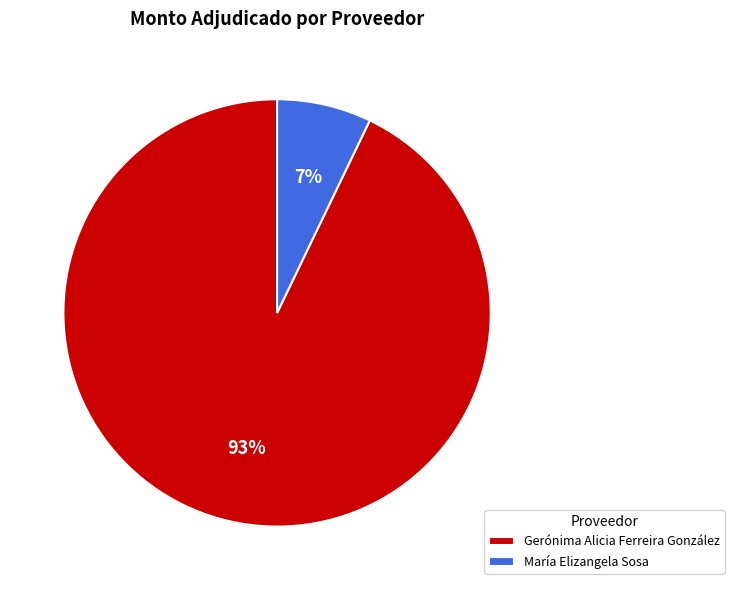

Combined, do Gerónima Alicia Ferreira González and María Elizangela Sosa account for over 50%?

Yes